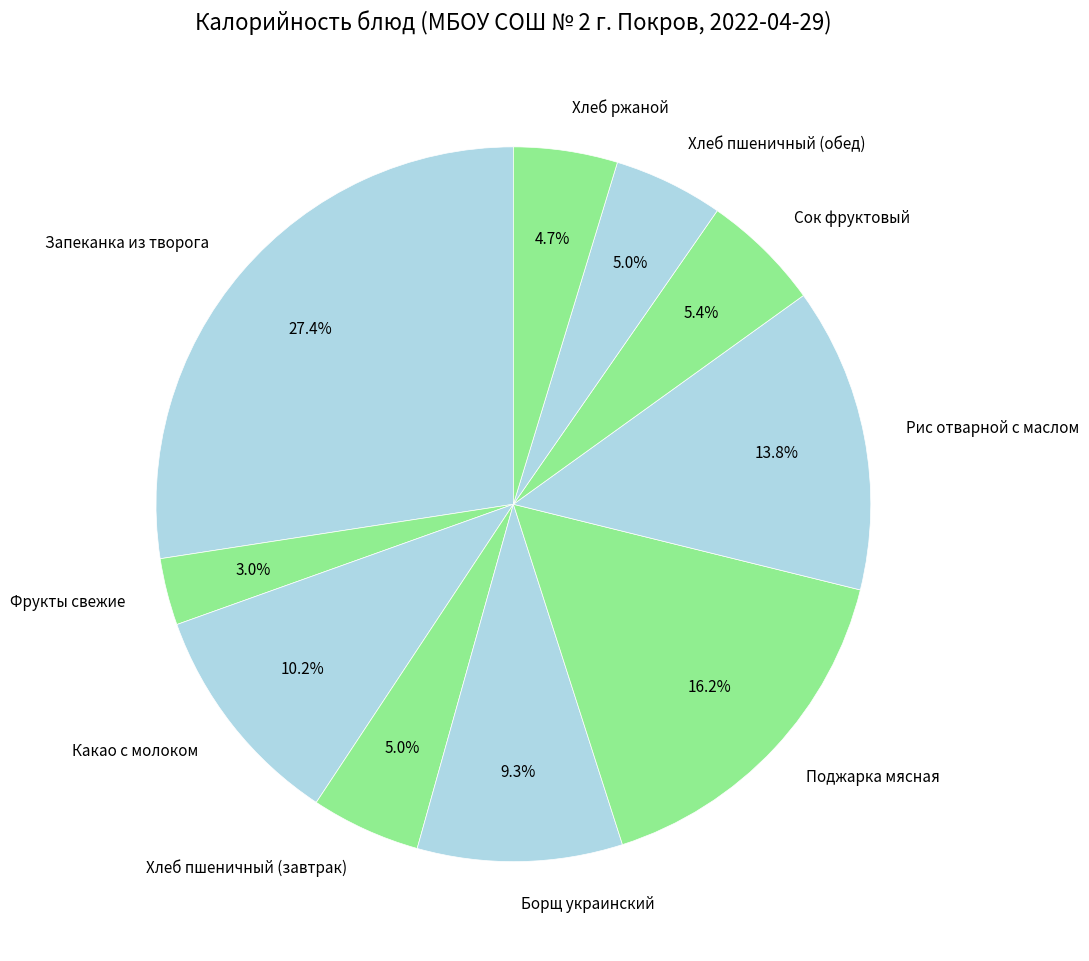

Between Рис отварной с маслом and Борщ украинский, which is larger?

Рис отварной с маслом